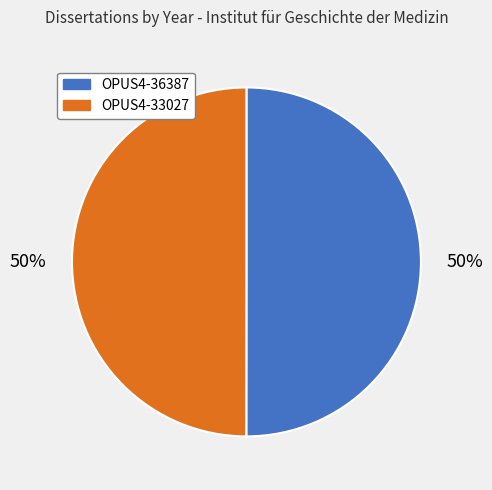

True or false: OPUS4-33027 accounts for 50% of the total.

True